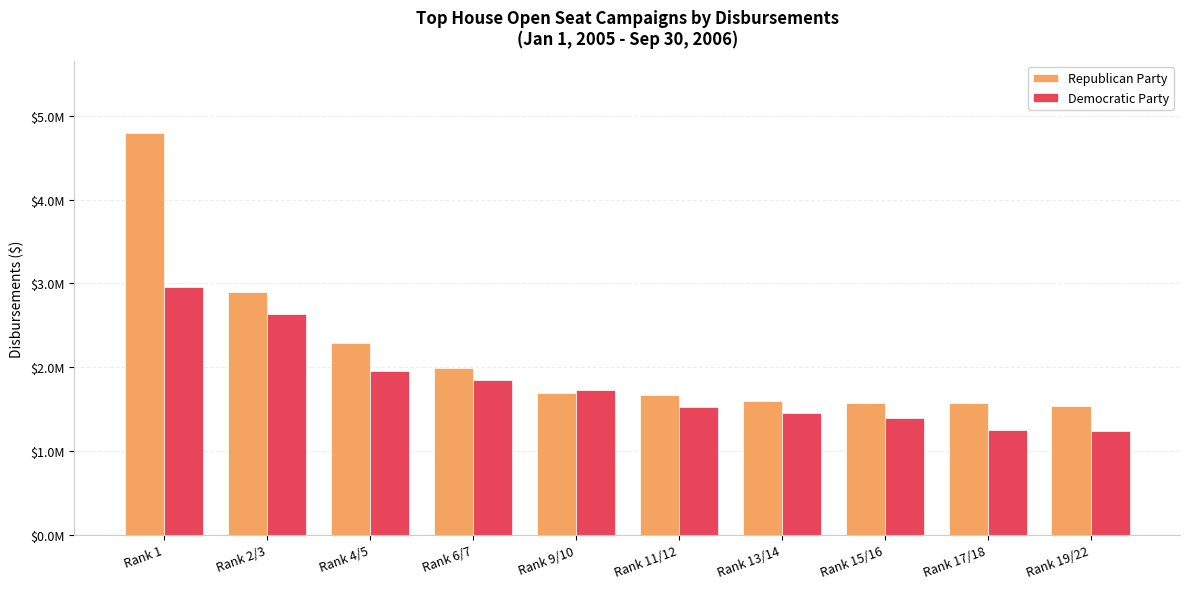

Is the value of Republican Party at Rank 15/16 greater than the value of Democratic Party at Rank 19/22?

Yes